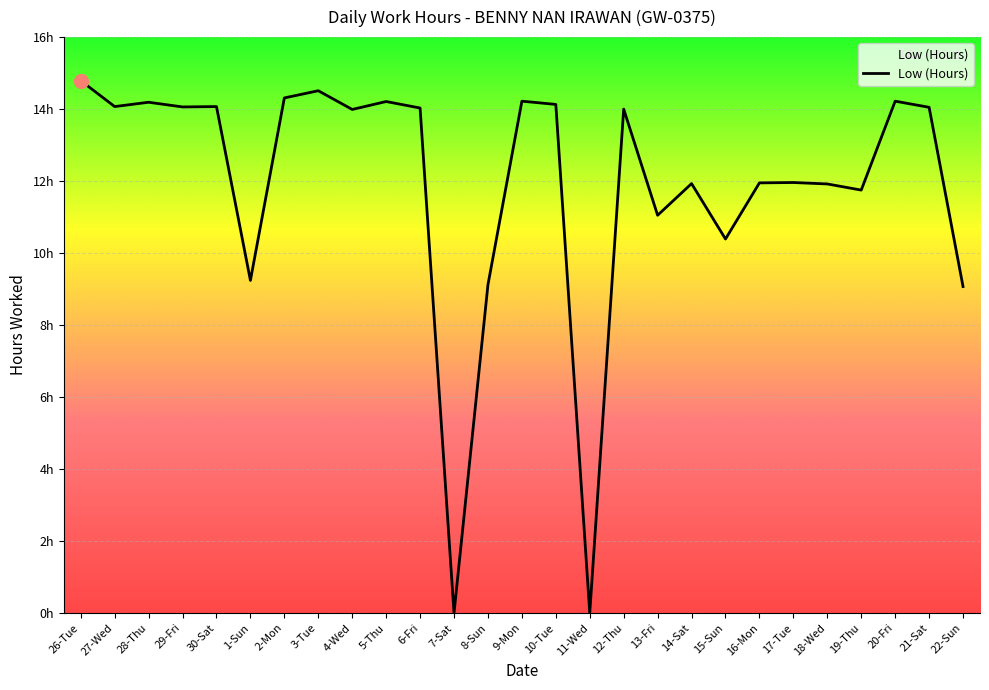

Which label corresponds to the smallest value in the chart?

7-Sat